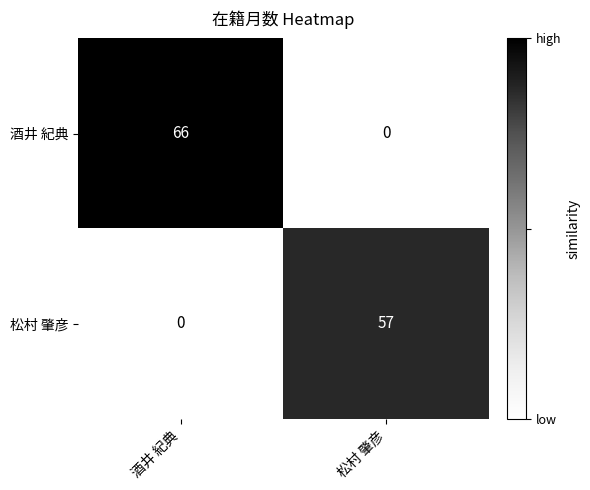

At how many categories does at least one series exceed 13?

2